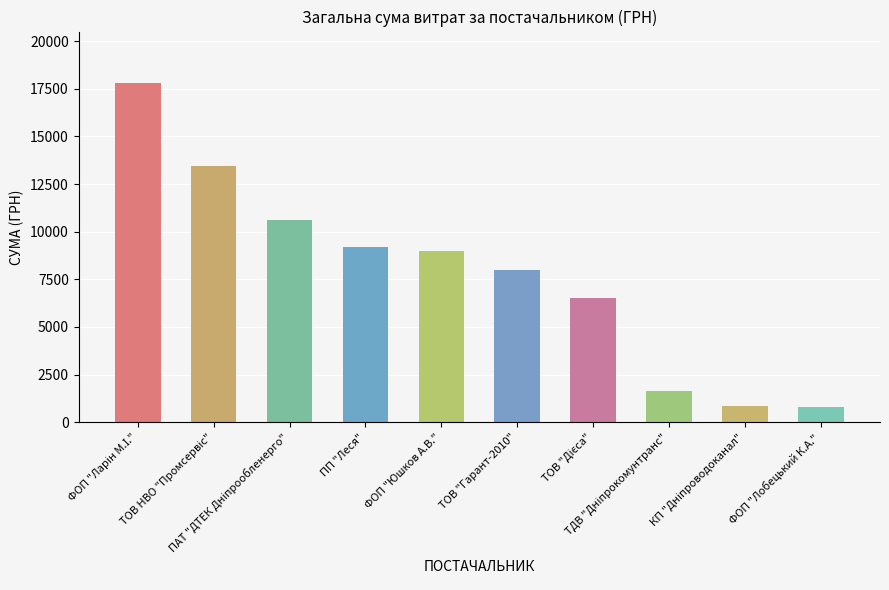

True or false: the data shows 9222.8 at ПП "Леся".

True